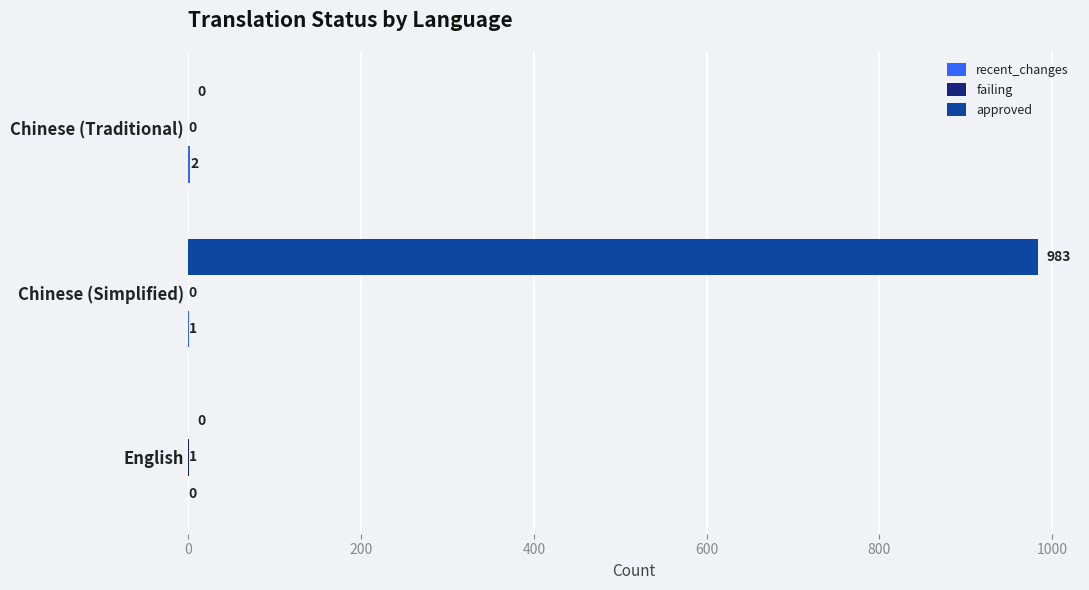

At which category is the sum across all series the highest?

Chinese (Simplified)